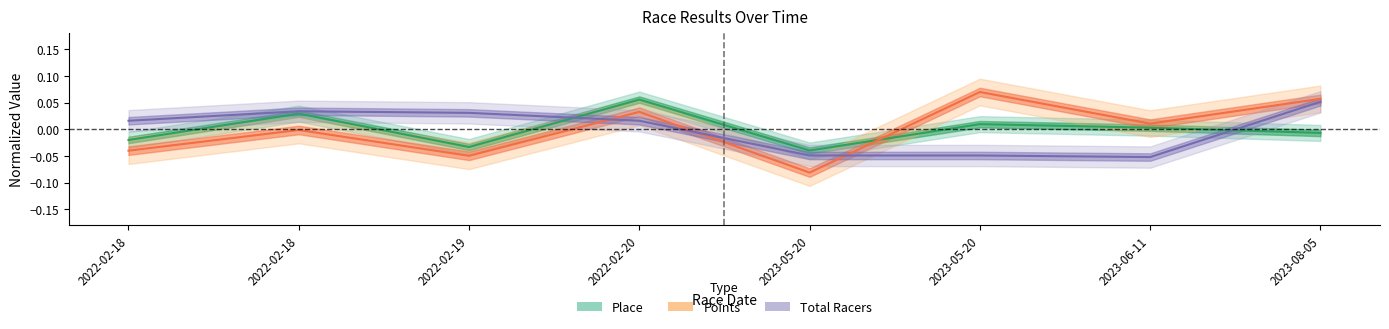

List the series in order of their peak value, lowest first.

Total Racers, Place, Points